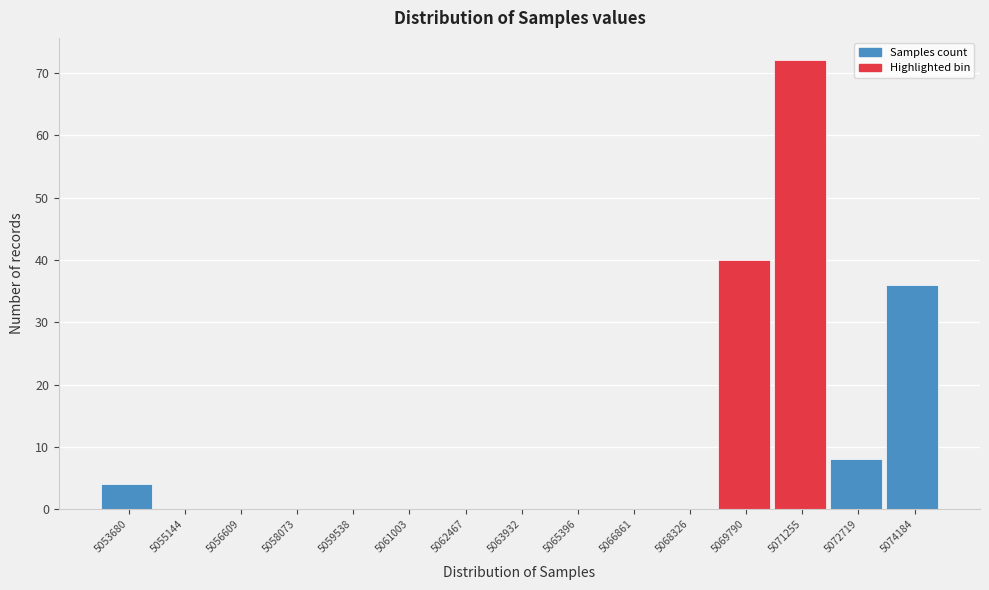

Reading left to right, extract all data points from this chart.

5053680=4	5055144=0	5056609=0	5058073=0	5059538=0	5061003=0	5062467=0	5063932=0	5065396=0	5066861=0	5068326=0	5069790=40	5071255=72	5072719=8	5074184=36